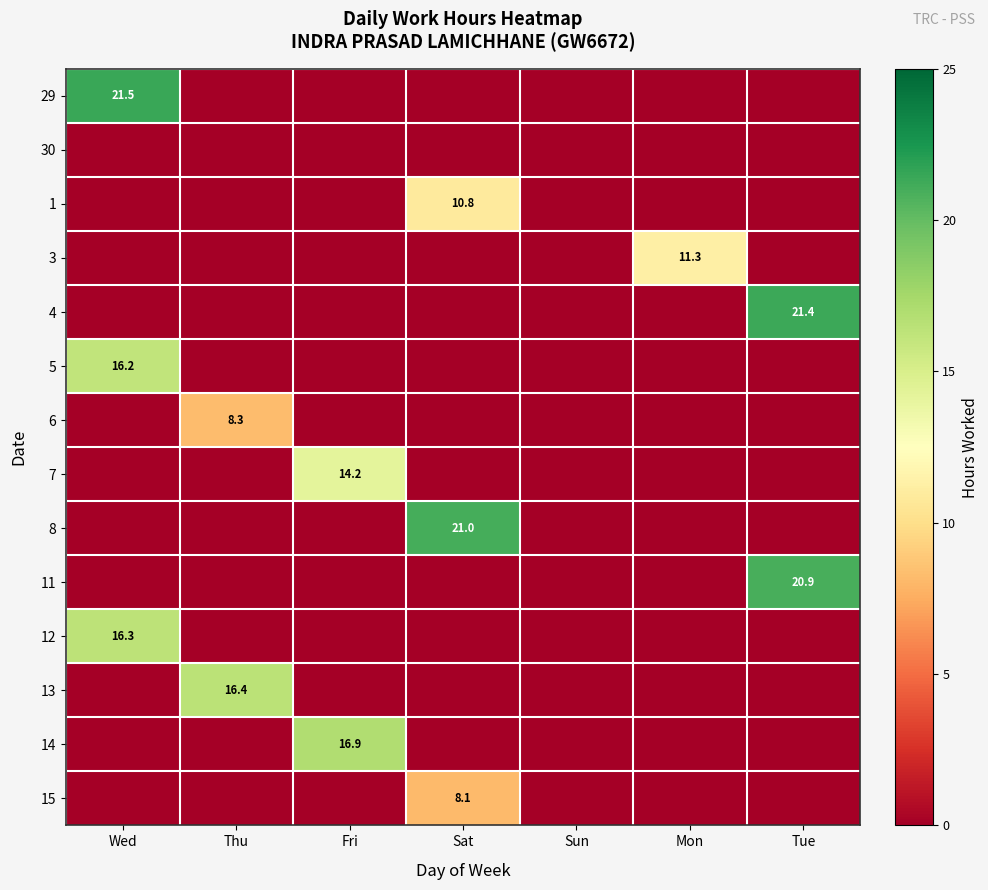

True or false: 29 has a value of 21.5 at Wed.

True